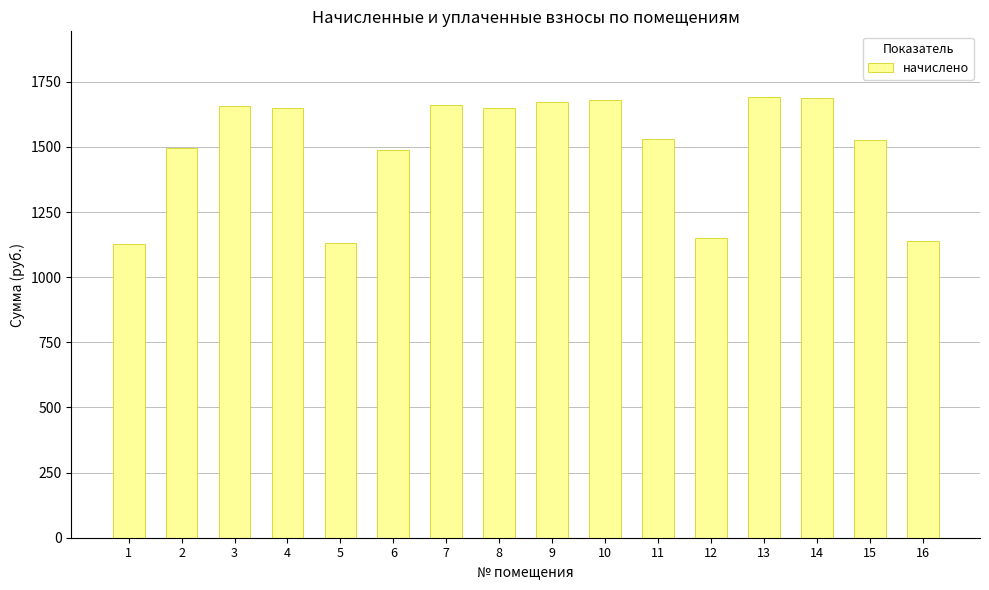

The chart shows a value of 2896.6 at 13. True or false?

False